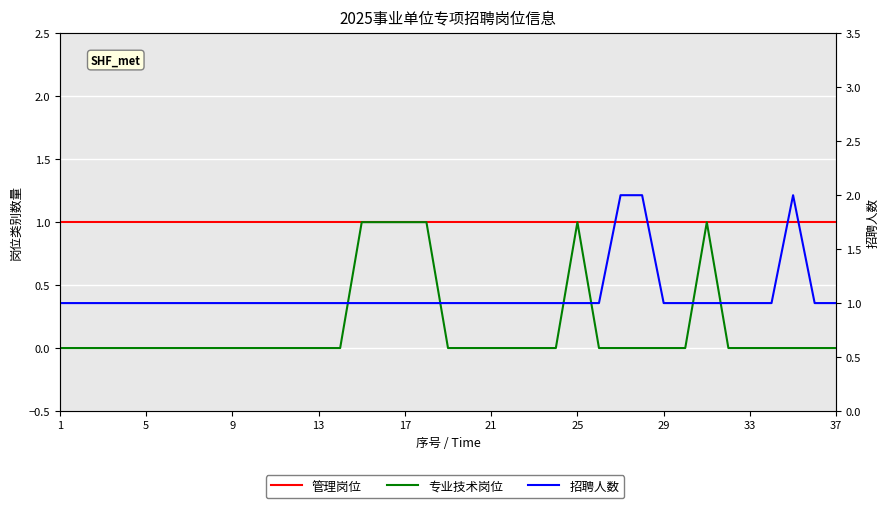

Reading left to right, list all the values displayed in this chart.

管理岗位: 1	1	1	1	1	1	1	1	1	1	1	1	1	1	1	1	1	1	1	1	1	1	1	1	1	1	1	1	1	1	1	1	1	1	1	1	1
专业技术岗位: 0	0	0	0	0	0	0	0	0	0	0	0	0	0	1	1	1	1	0	0	0	0	0	0	1	0	0	0	0	0	1	0	0	0	0	0	0
招聘人数: 1	1	1	1	1	1	1	1	1	1	1	1	1	1	1	1	1	1	1	1	1	1	1	1	1	1	2	2	1	1	1	1	1	1	2	1	1